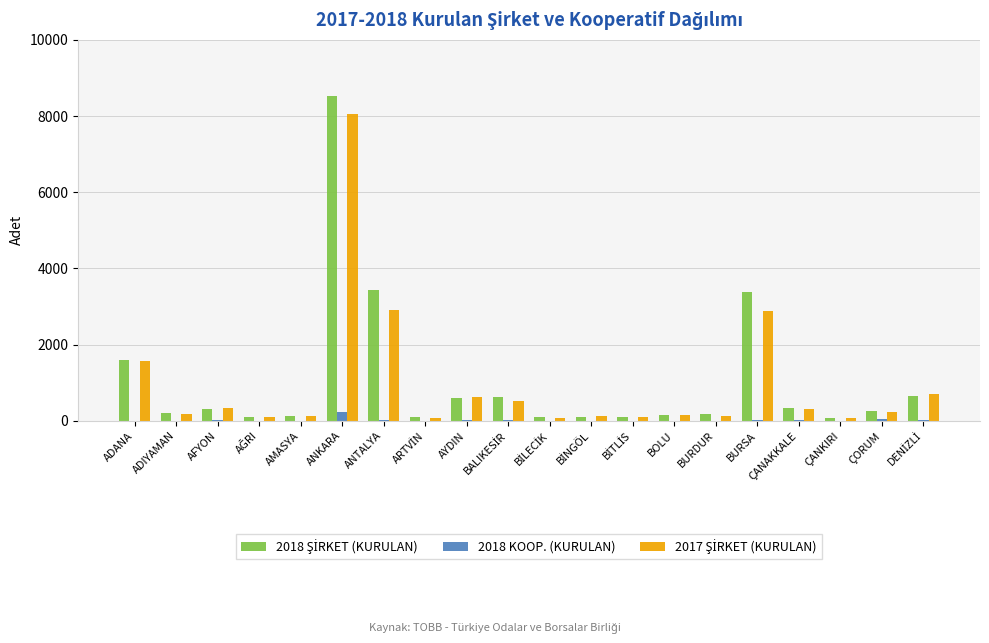

At which category is the sum across all series the highest?

ANKARA